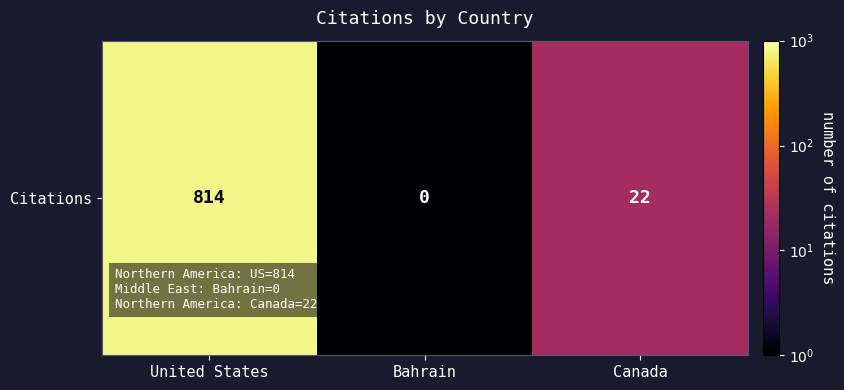

How many data points are less than 1?

1